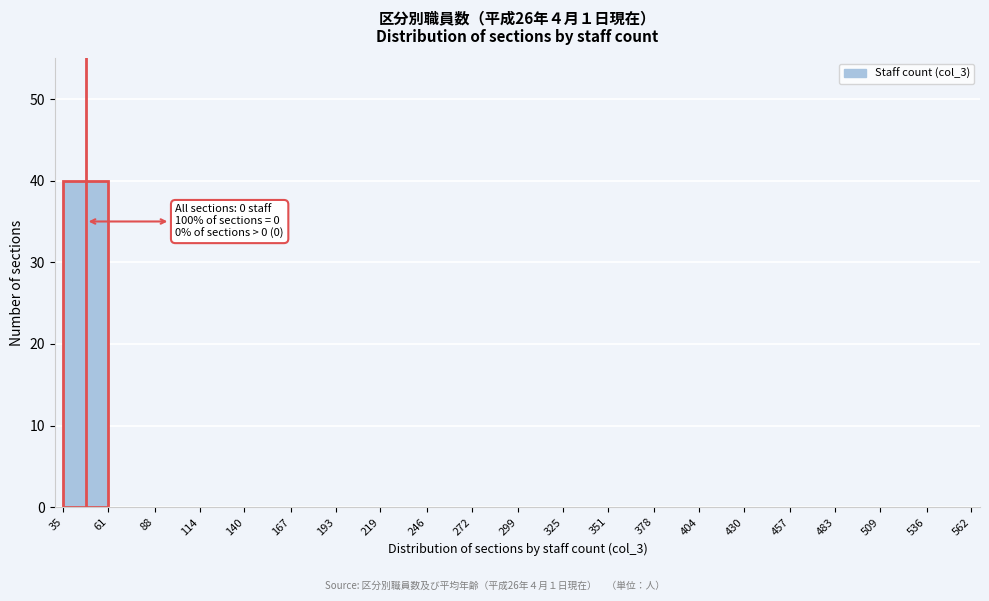

Which range on the x-axis has the tallest bar?

35 to 61